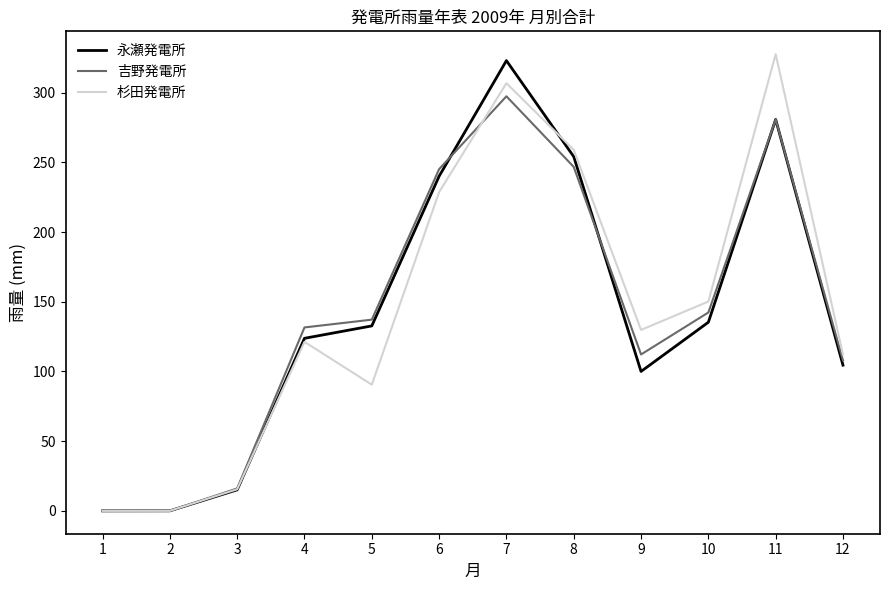

What is the sum of all 吉野発電所 values?

1717.0